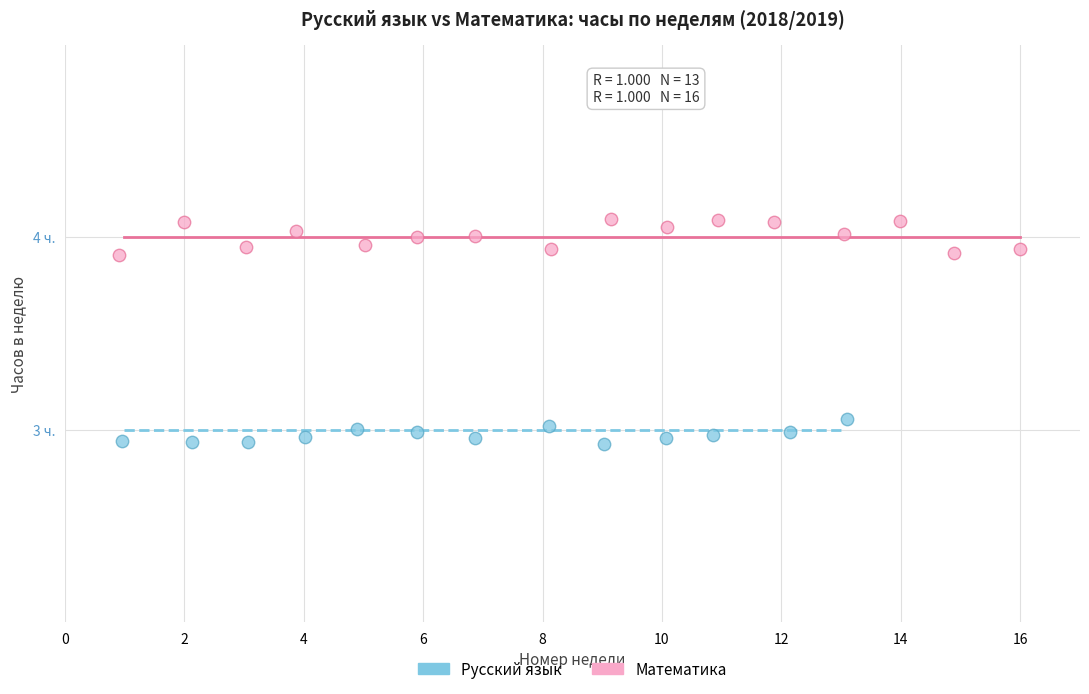

Which series has the widest spread of Y values?

Математика